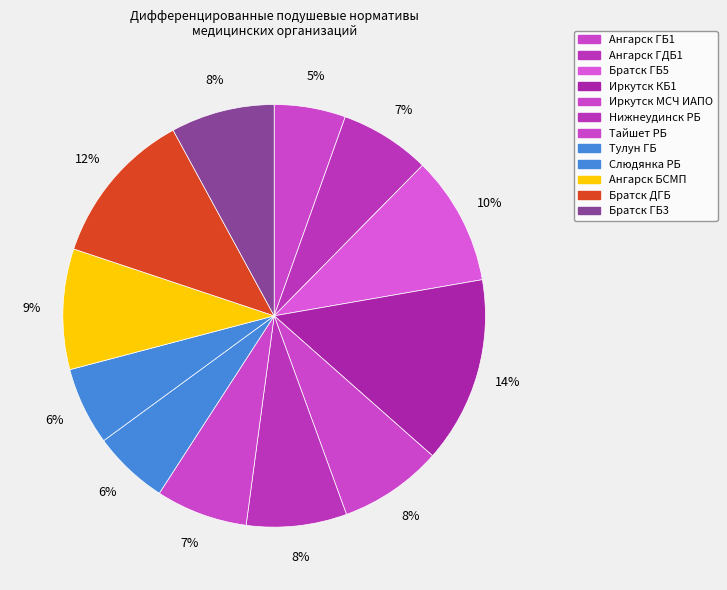

To the nearest percent, what is the difference between the Тайшет РБ and Иркутск МСЧ ИАПО slice percentages?

1%